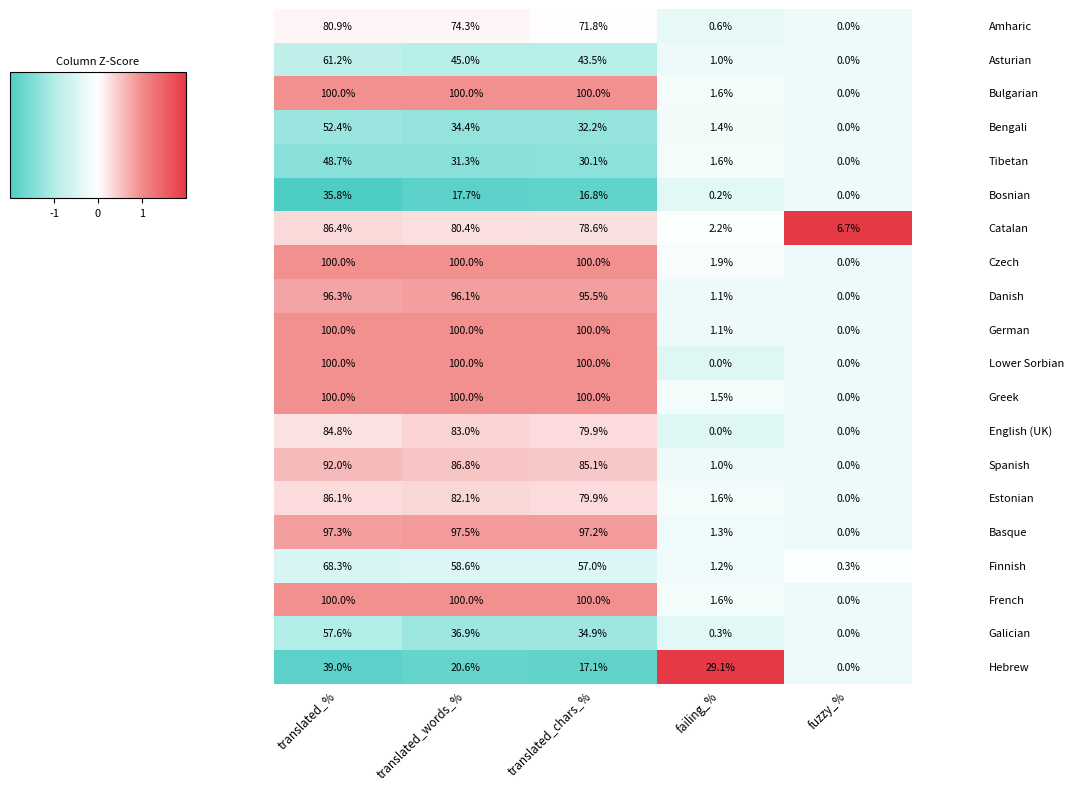

What is the spread (max minus min) of values at translated_chars_%?

83.2